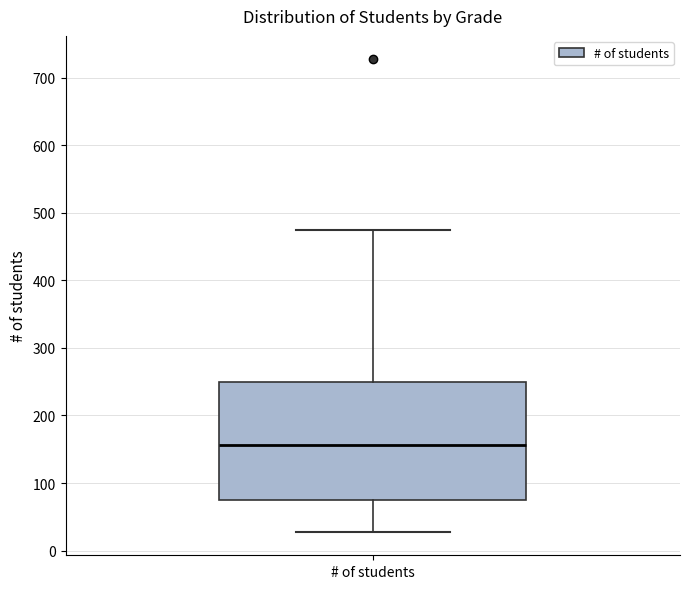

Where is the lower edge of the box for # of students on the y-axis? The values are not printed on the chart, so give them approximately, as read against the axis.

70